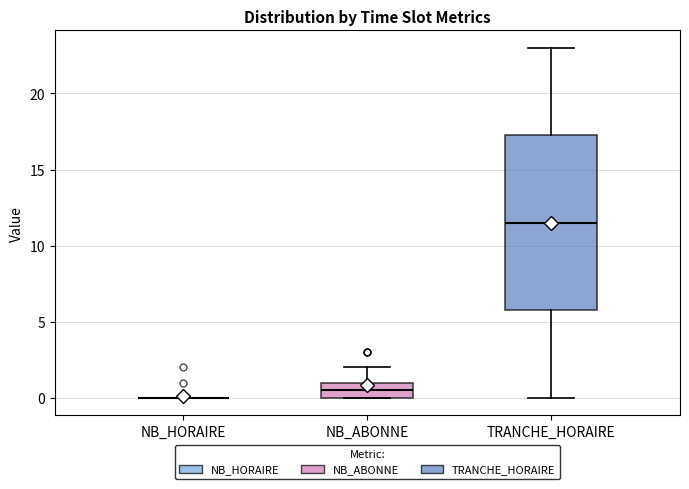

Reading left to right, transcribe this box plot: for each box, give where its median line is, the range the box spans, and where its two whiskers end, as read against the y-axis. The values are not printed on the chart, so give them approximately, as read against the axis.

NB_HORAIRE: box collapsed to a line at 0.0, whiskers 0.0 to 0.0
NB_ABONNE: median 0.5, box 0.0 to 1.0, whiskers 0.0 to 2.0
TRANCHE_HORAIRE: median 11.5, box 6.0 to 17.5, whiskers 0.0 to 23.0